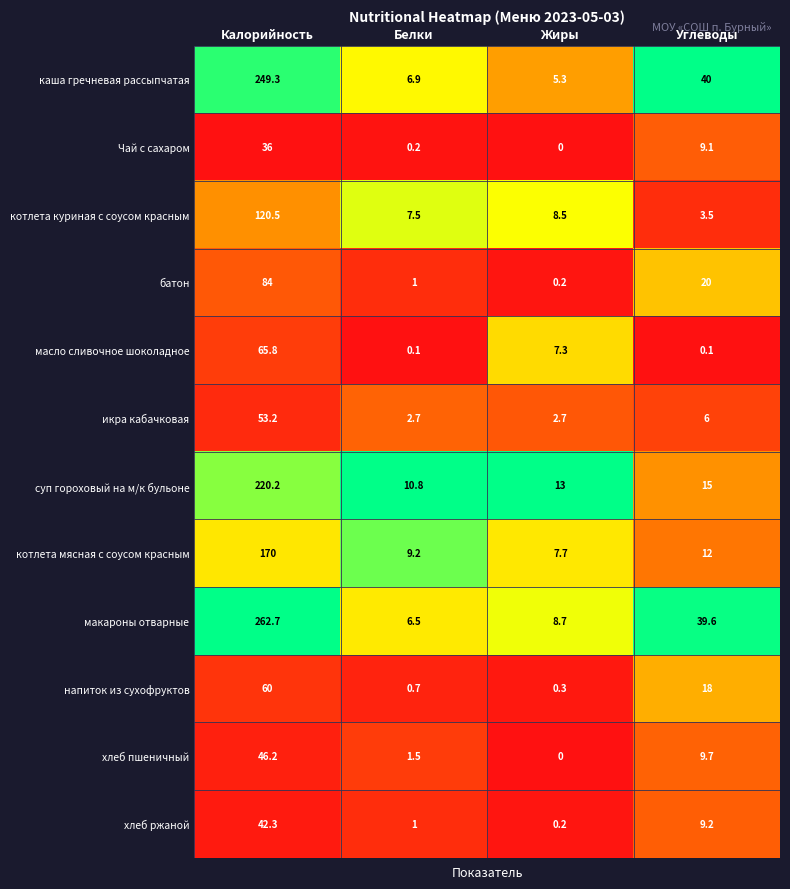

What is the difference between the напиток из сухофруктов values at Углеводы and Калорийность?

42.0